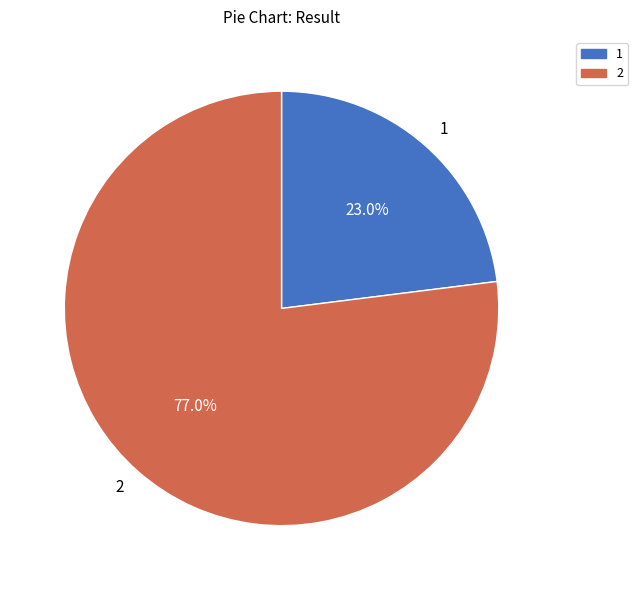

Combined, do 1 and 2 account for over 50%?

Yes